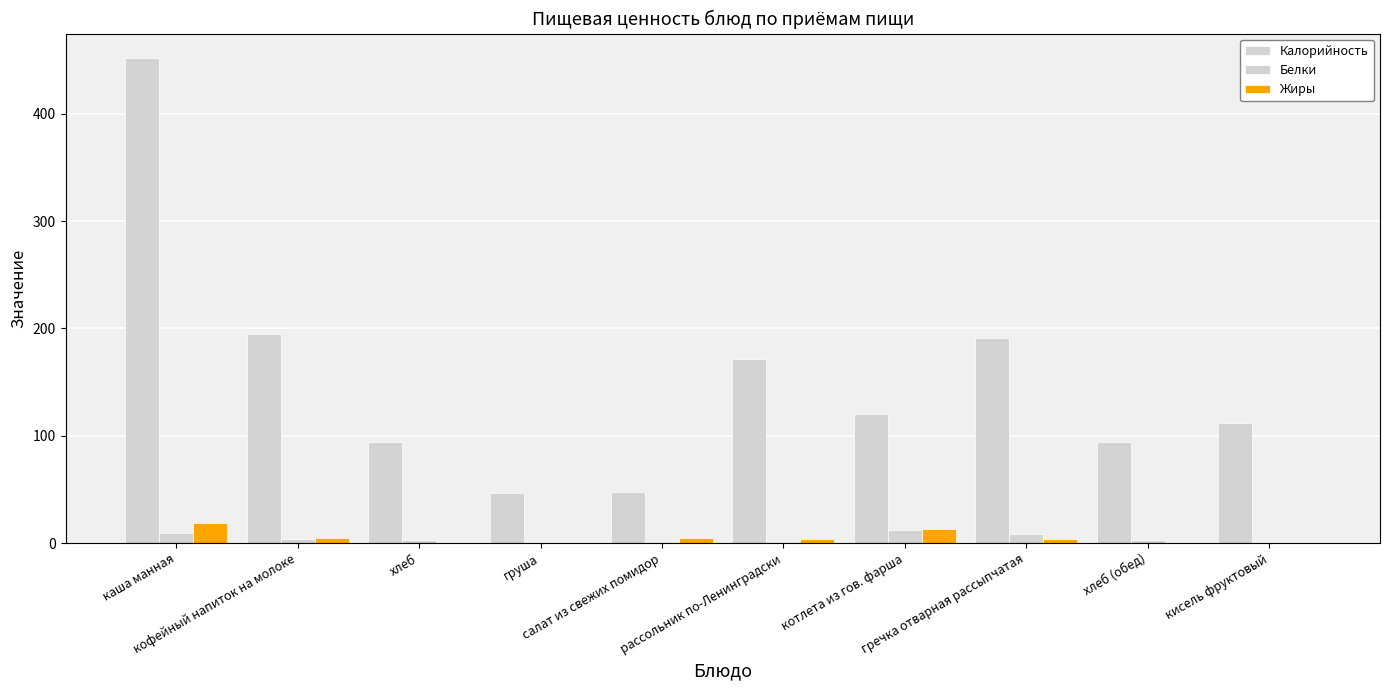

What position from the left is кисель фруктовый?

10